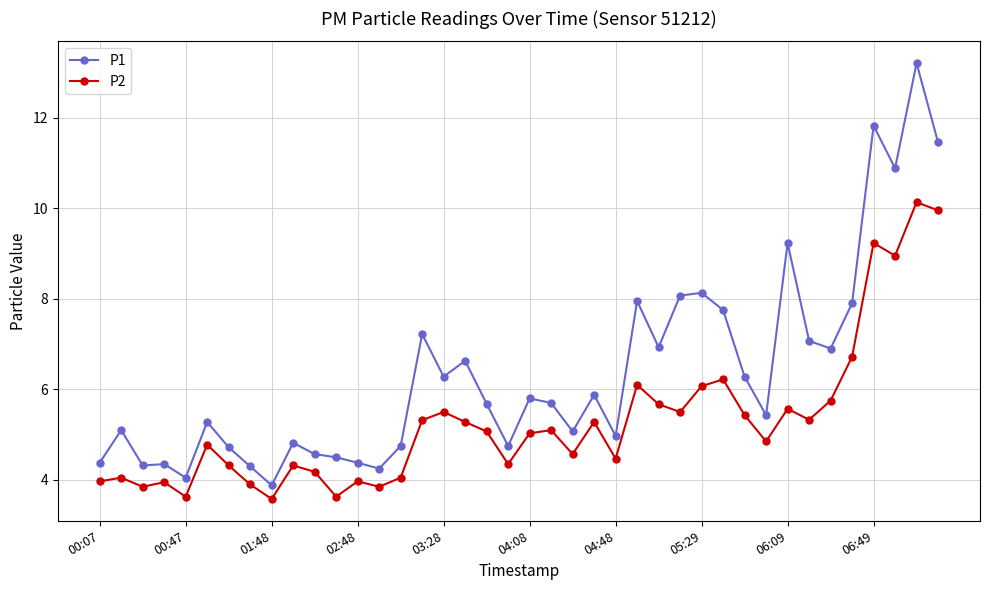

What is the sum of all P1 values?

254.6